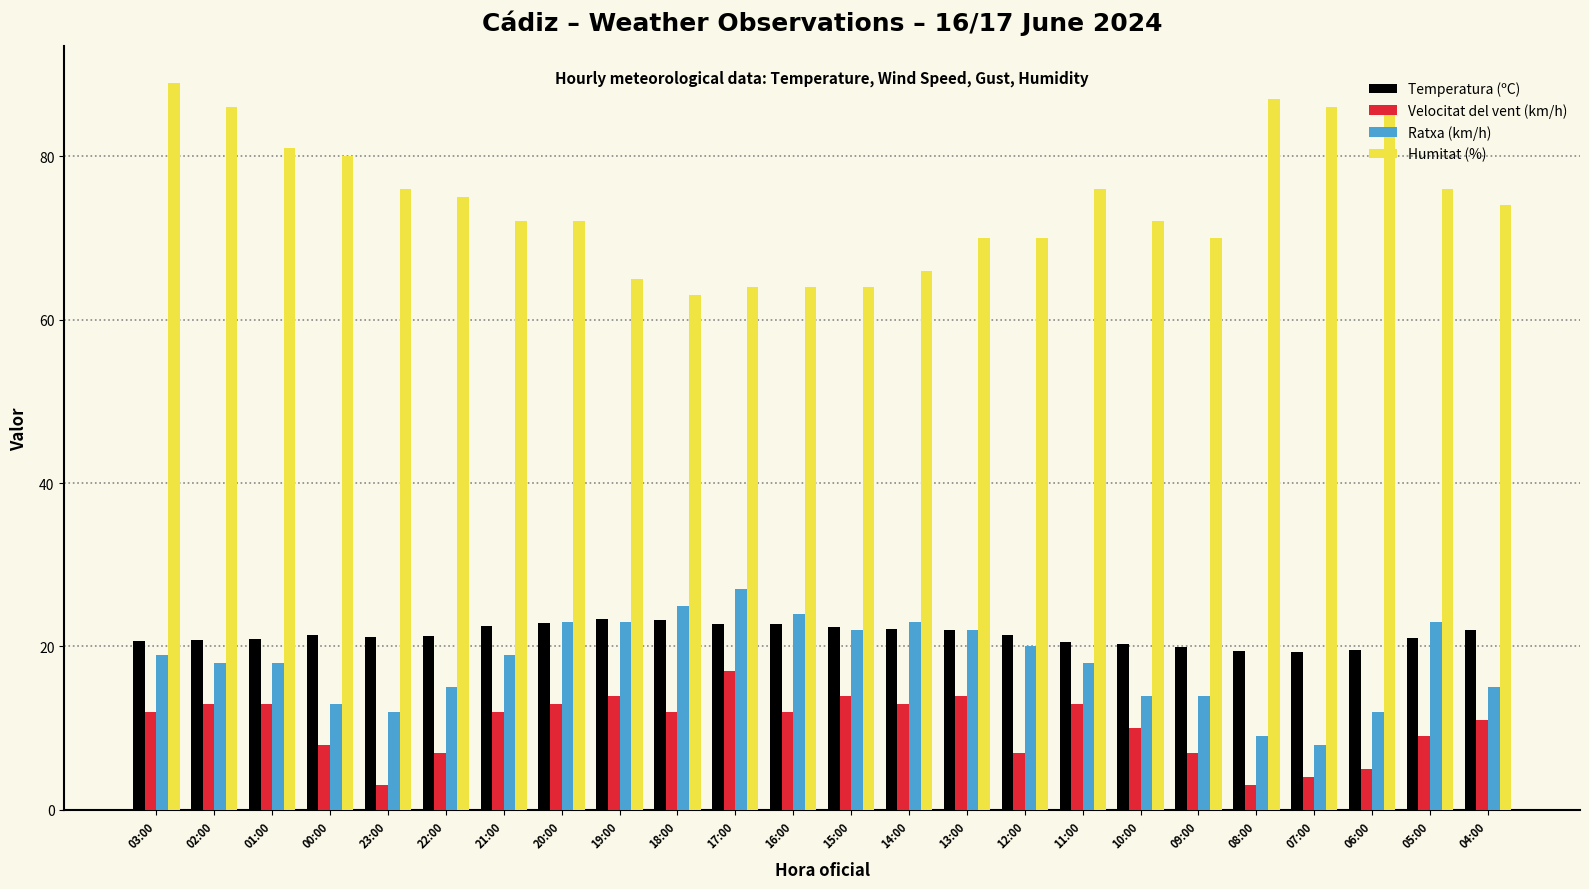

What is the highest value of the Temperatura (ºC) series?

23.4